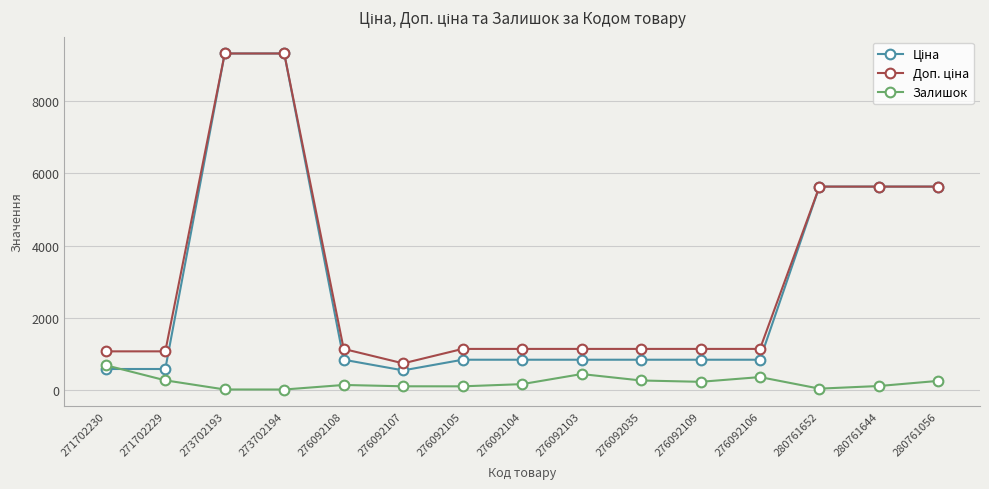

At how many categories does at least one series exceed 4646?

5